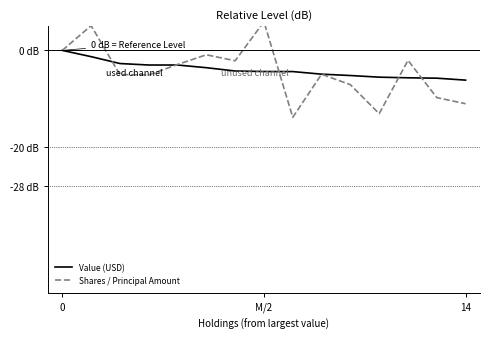

Which series has the largest total across all categories?

Value (USD)